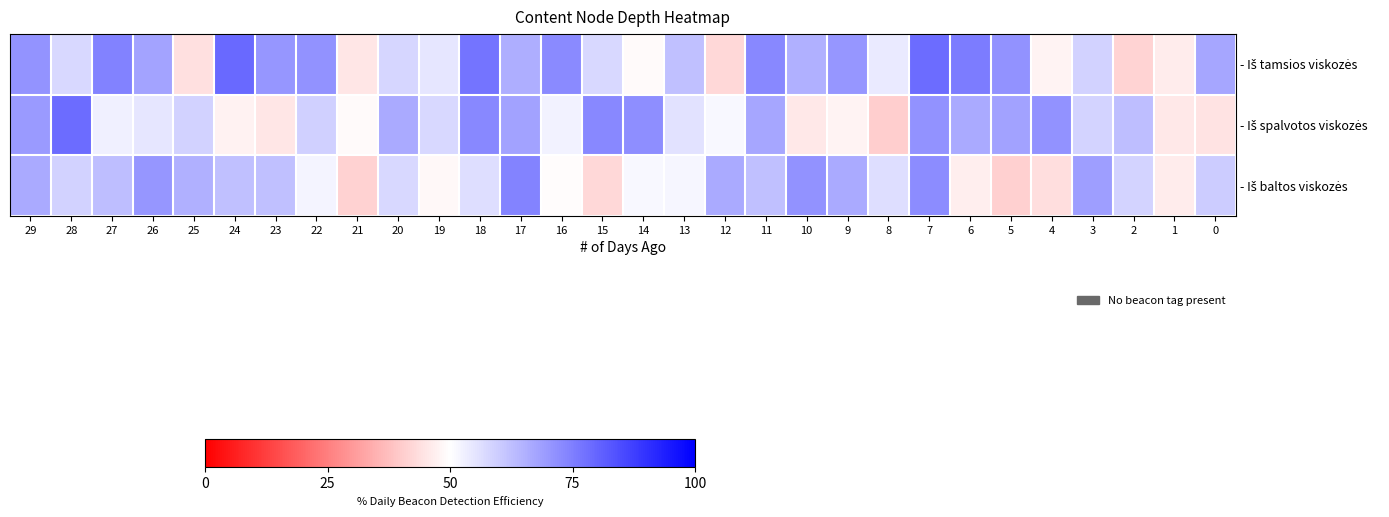

At which category is the sum across all series the highest?

7